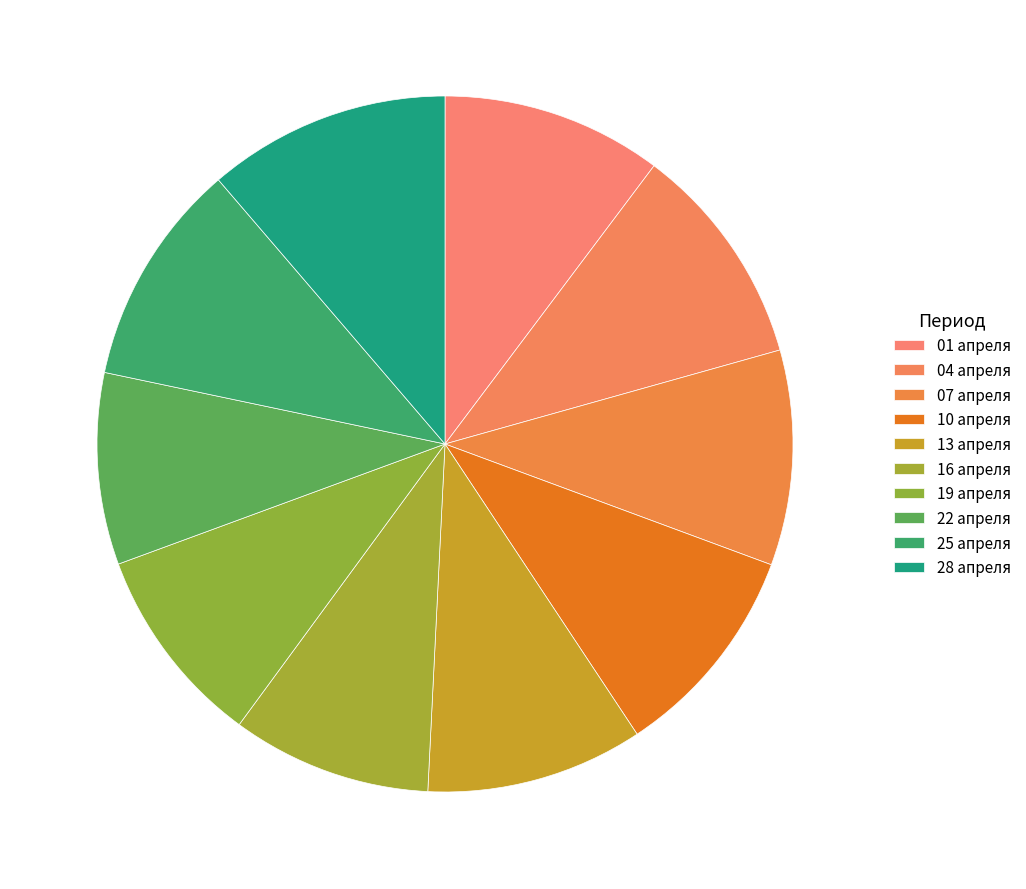

How many segments does this pie chart have?

10